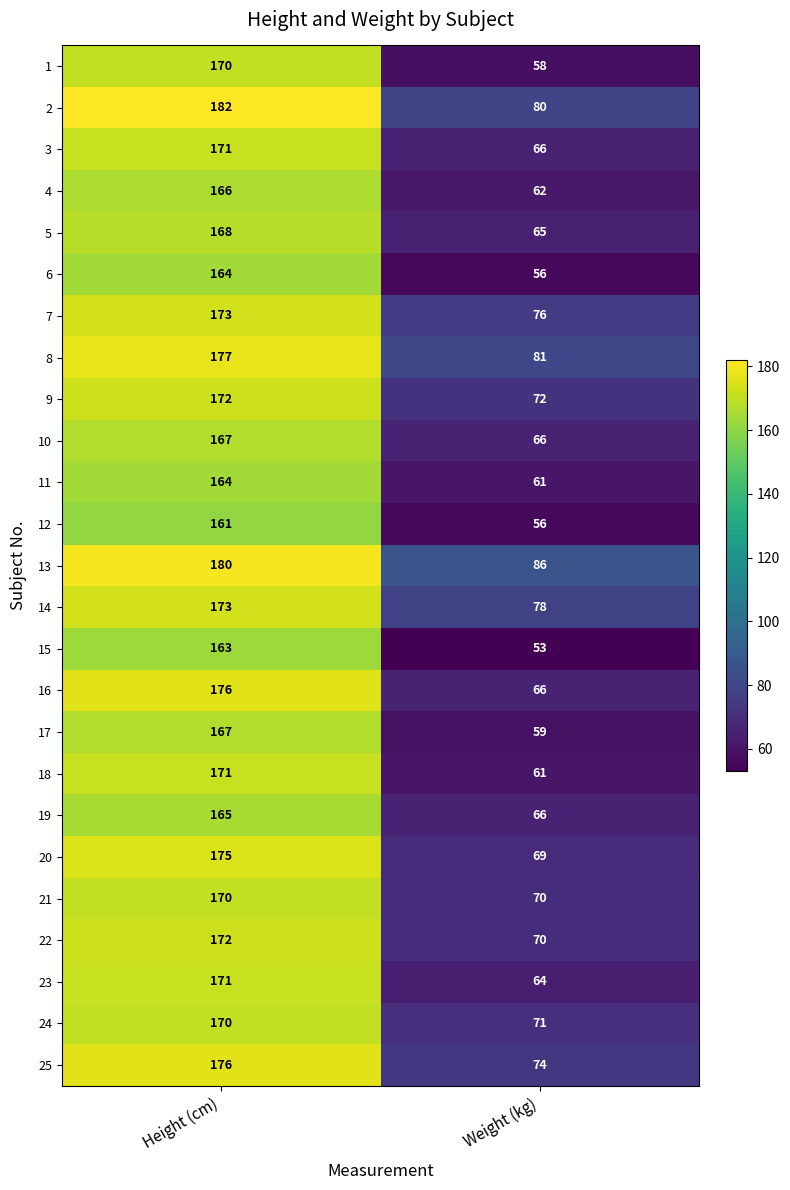

The value of 16 at Weight (kg) is 66. True or false?

True